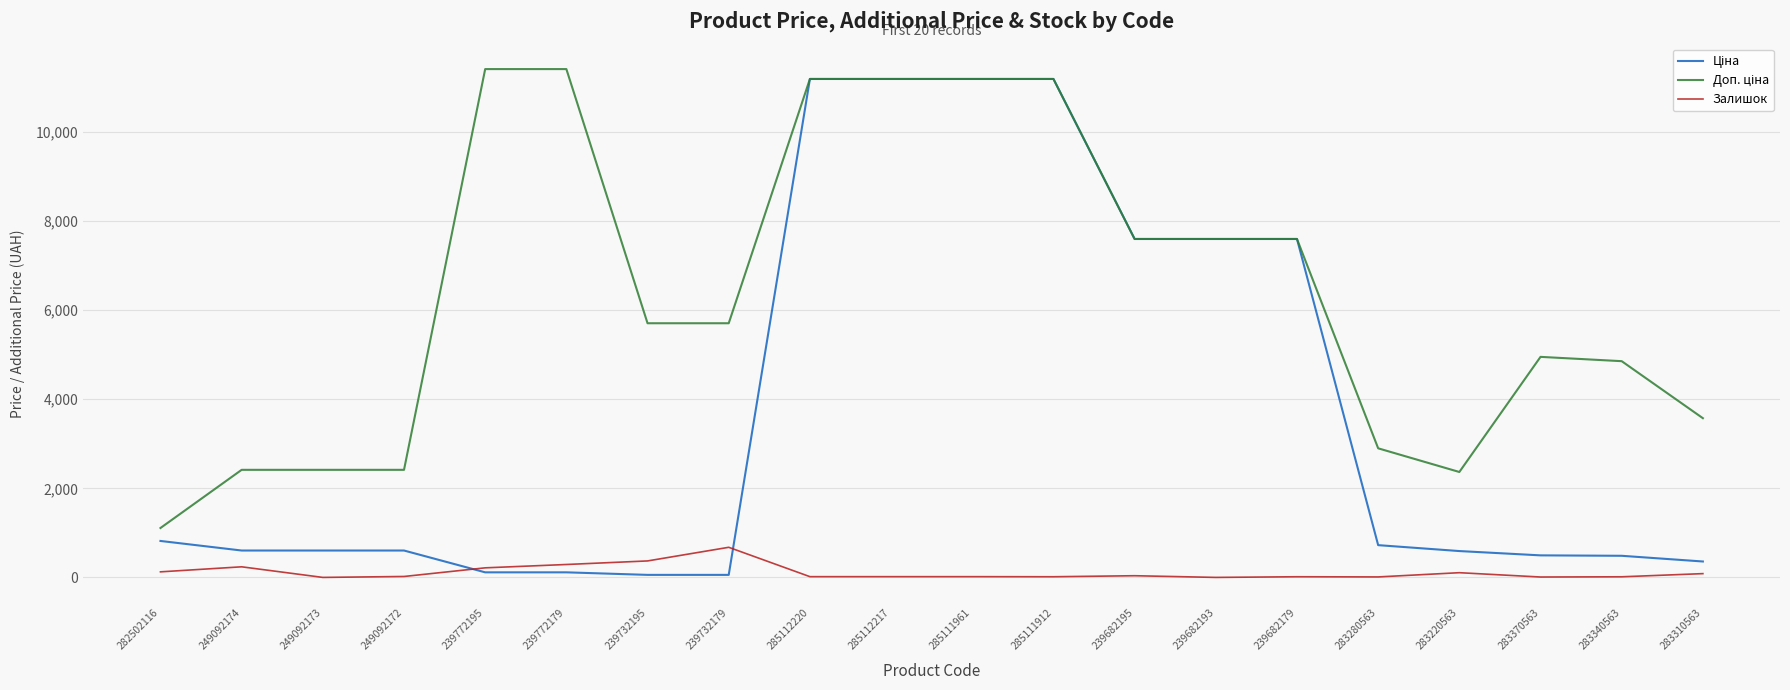

What is the greatest value displayed?

11410.0